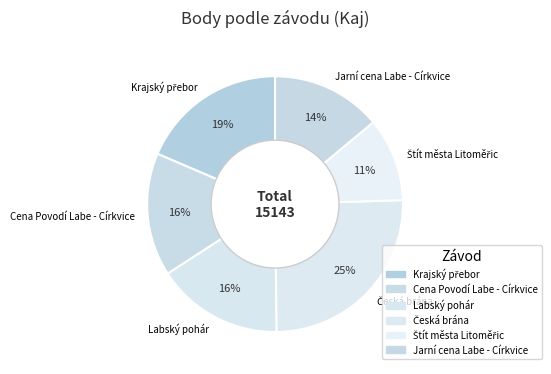

Count the number of slices in the pie.

6